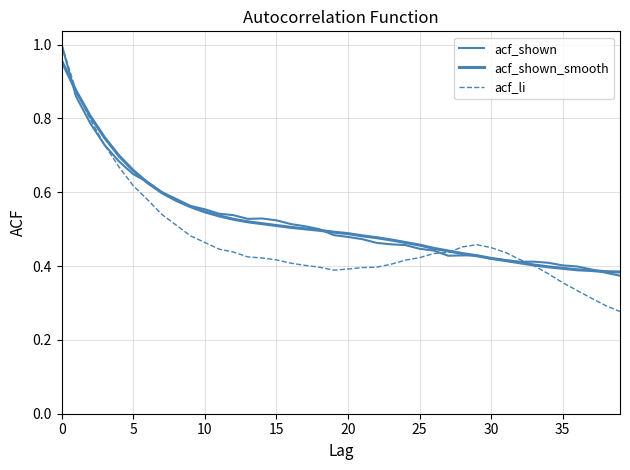

How many lines are shown in the chart?

3